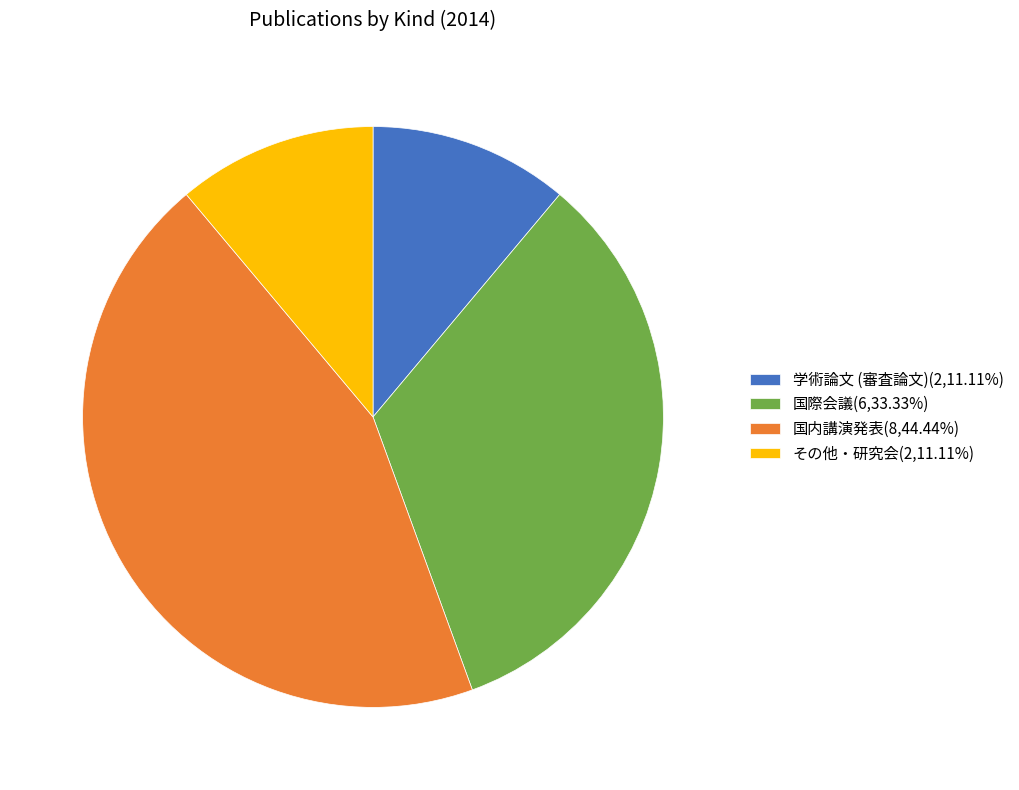

What is the largest slice in the pie chart?

国内講演発表